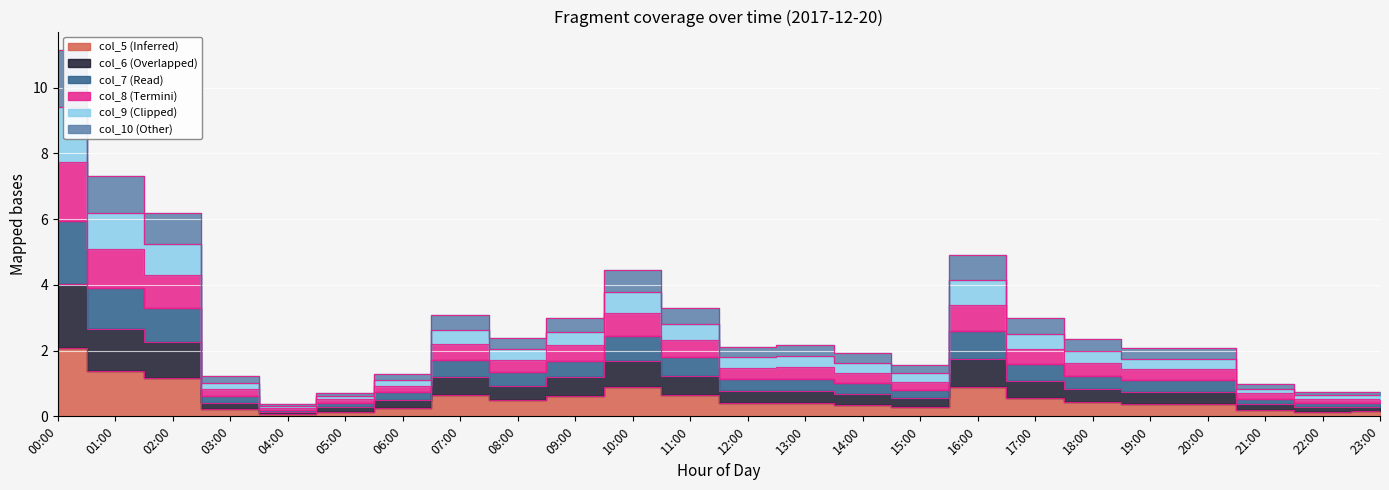

True or false: col_10 and col_6 cross at least once.

False